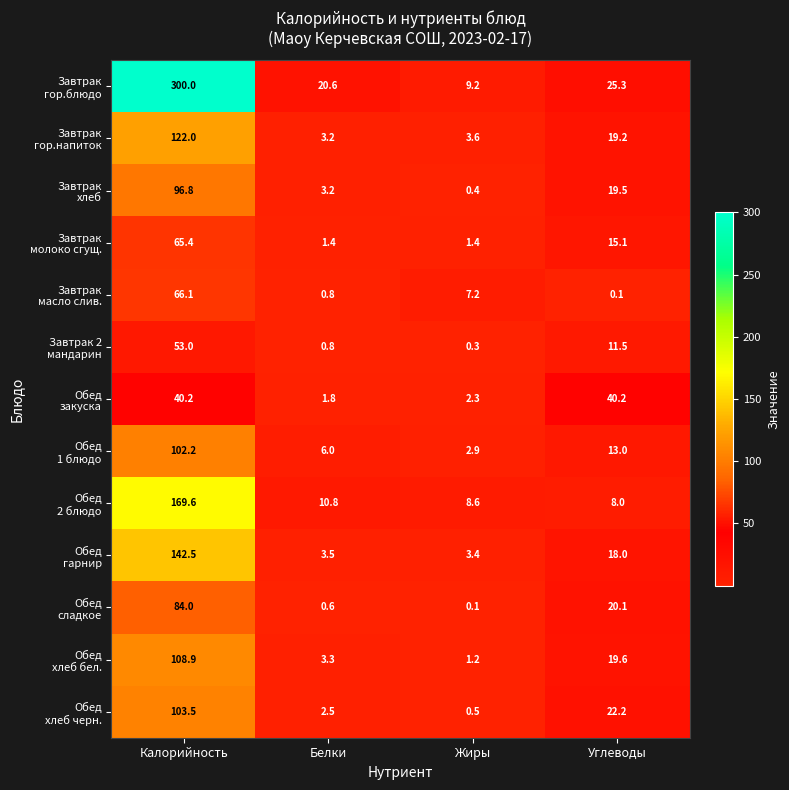

What is the spread (max minus min) of values at Белки?

20.0